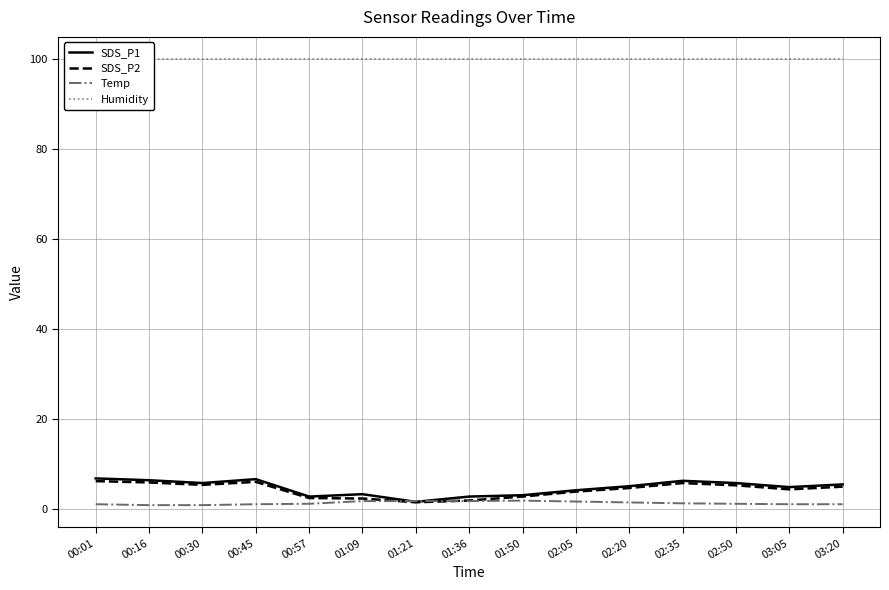

Where is the first local maximum for Temp?

01:50